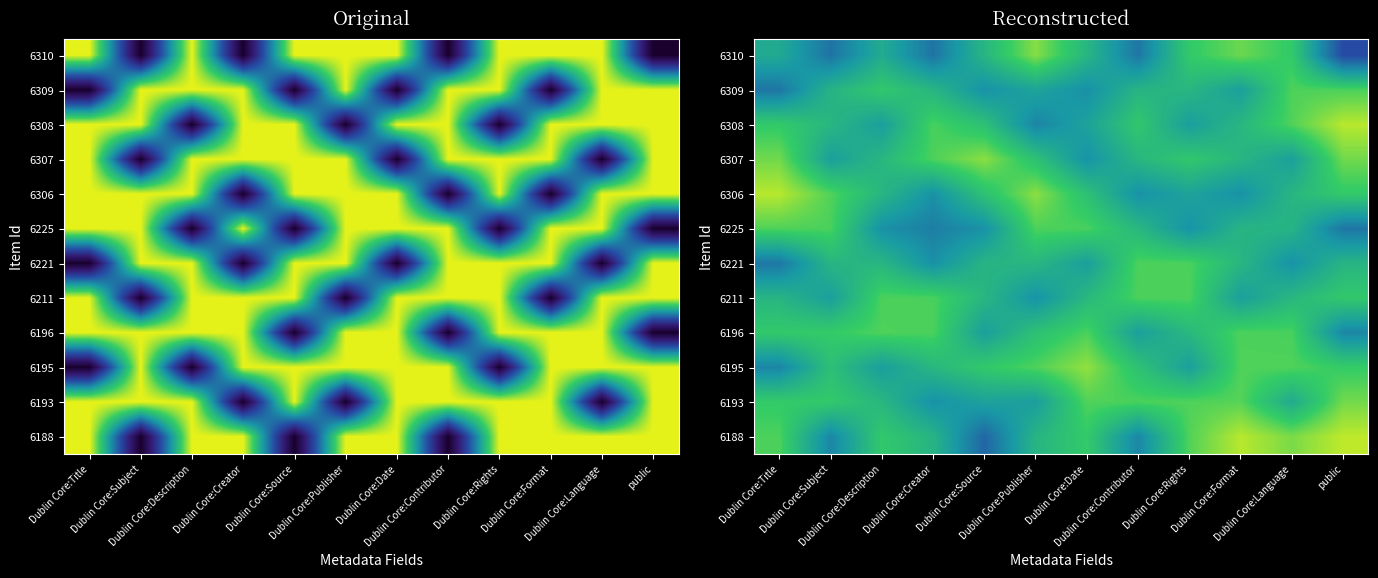

List the labels in order of 6196 value, smallest first.

public, Dublin Core:Source, Dublin Core:Contributor, Dublin Core:Rights, Dublin Core:Publisher, Dublin Core:Title, Dublin Core:Subject, Dublin Core:Language, Dublin Core:Creator, Dublin Core:Format, Dublin Core:Date, Dublin Core:Description